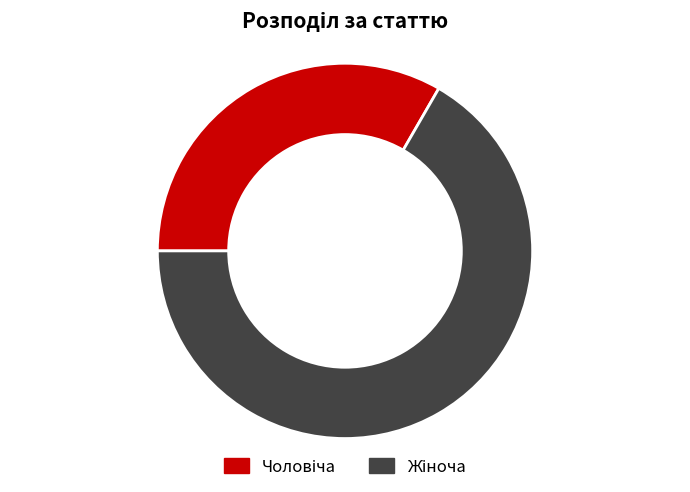

Does any single category account for the majority?

Yes